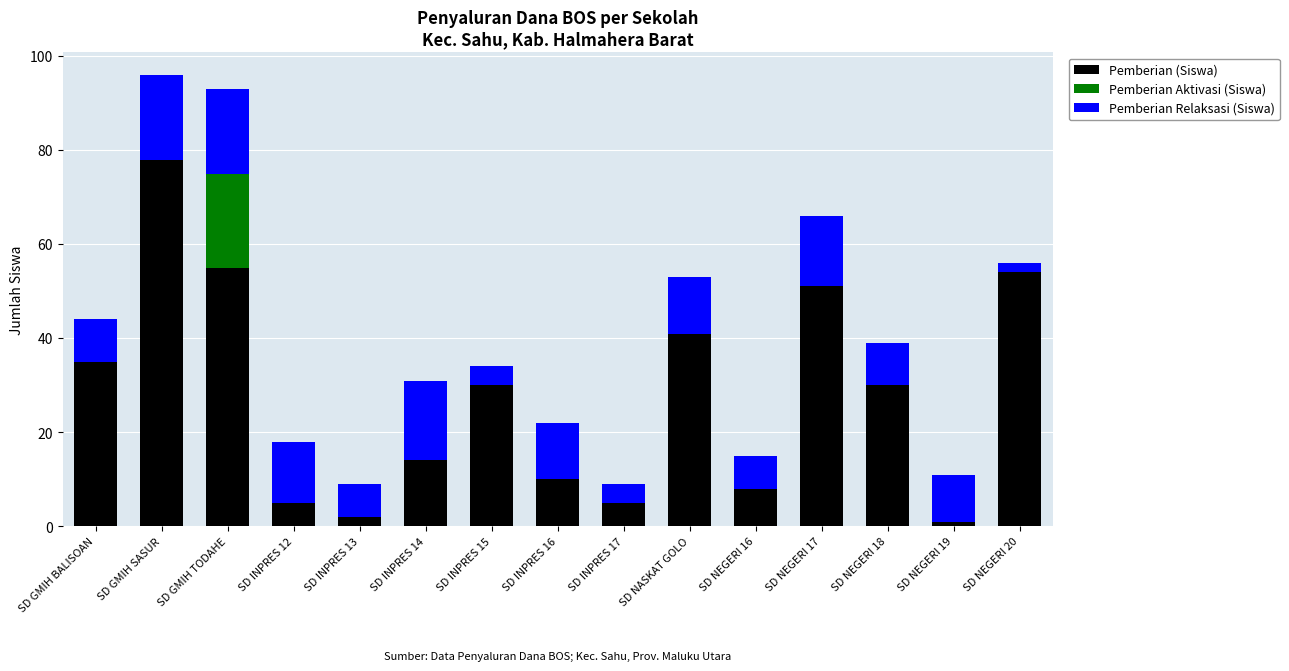

The value of Pemberian (Siswa) at SD INPRES 14 is 14. True or false?

True